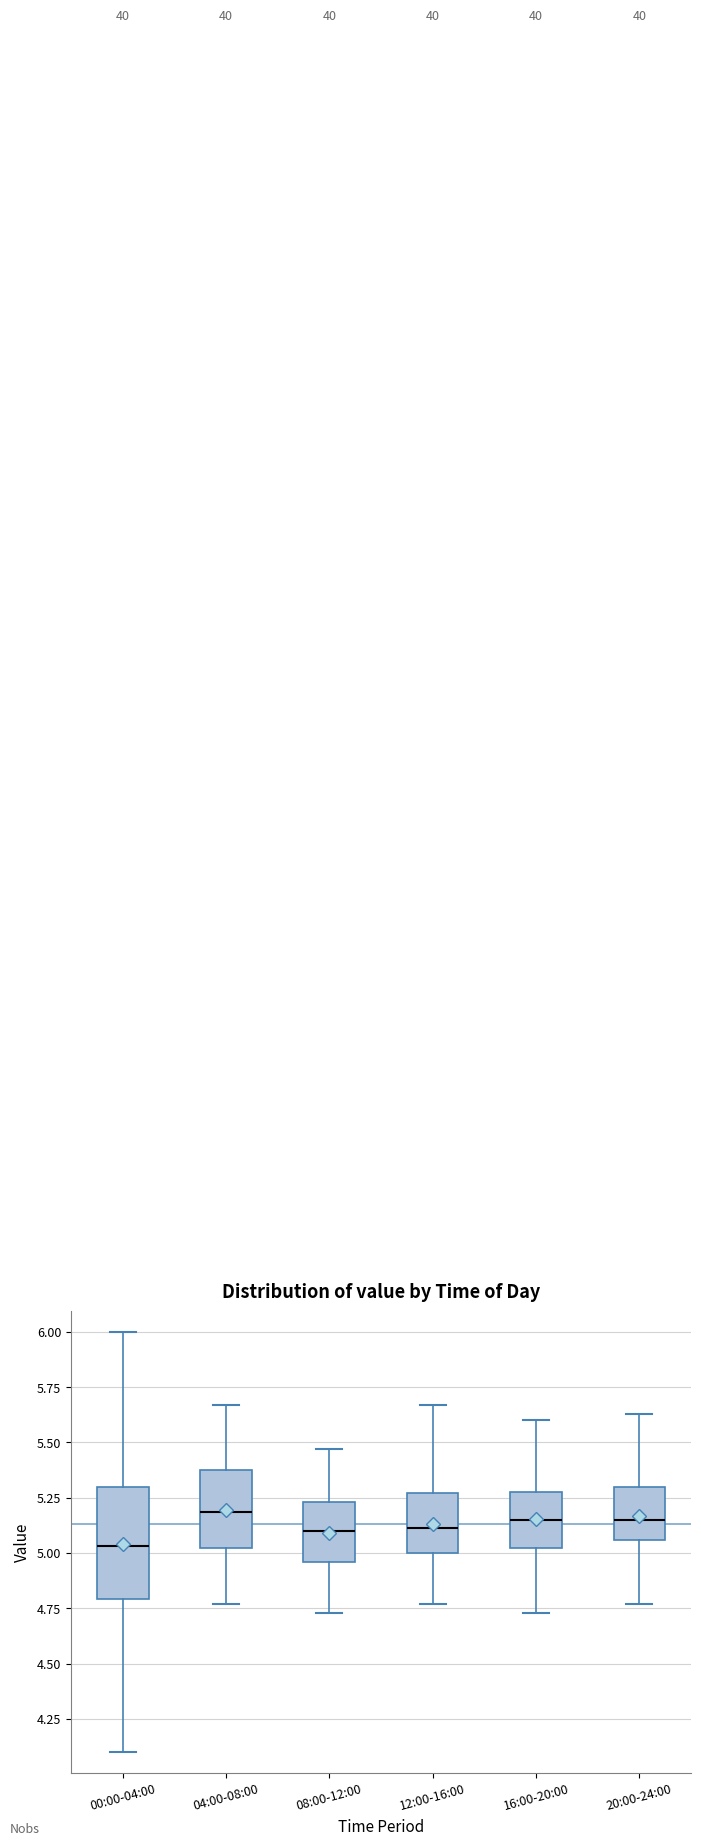

Where is the lower edge of the box for 16:00-20:00 on the y-axis? The values are not printed on the chart, so give them approximately, as read against the axis.

5.00